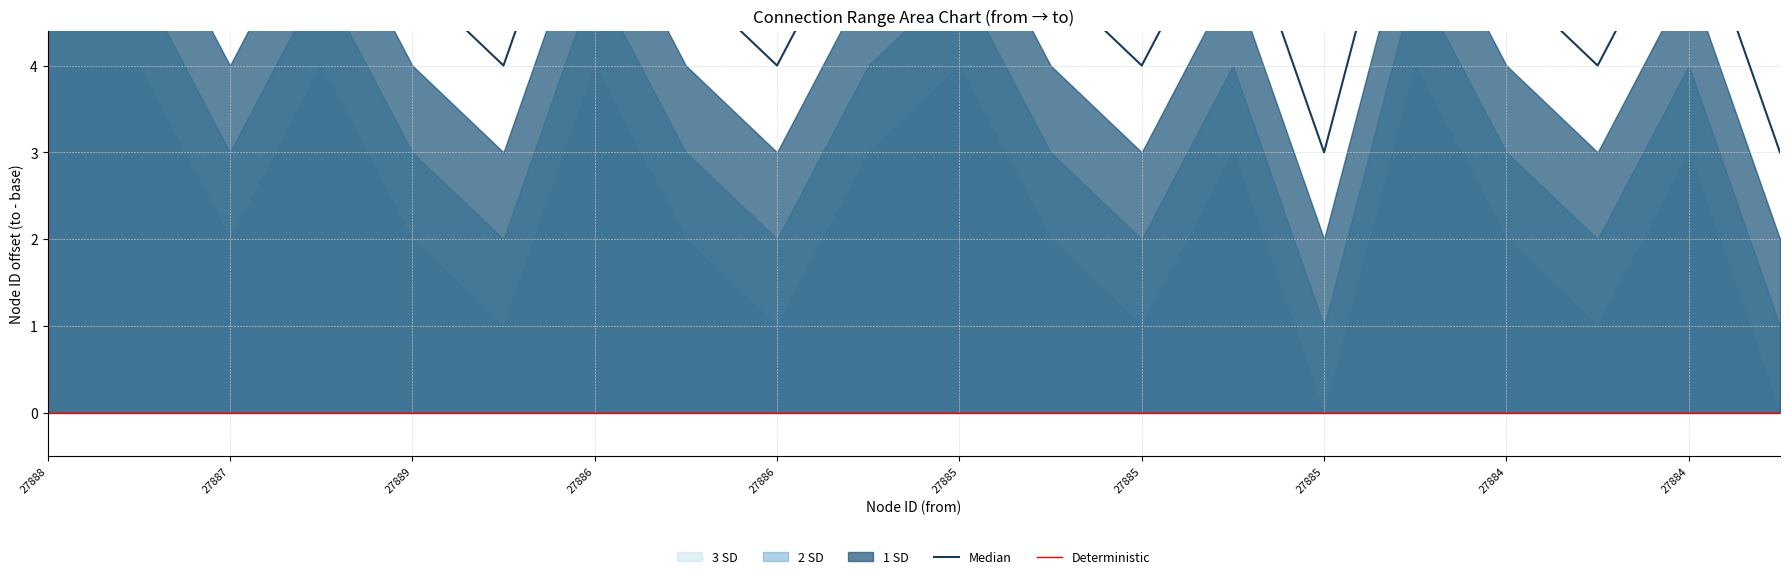

True or false: Deterministic has more than 0 points higher than both neighbors.

False